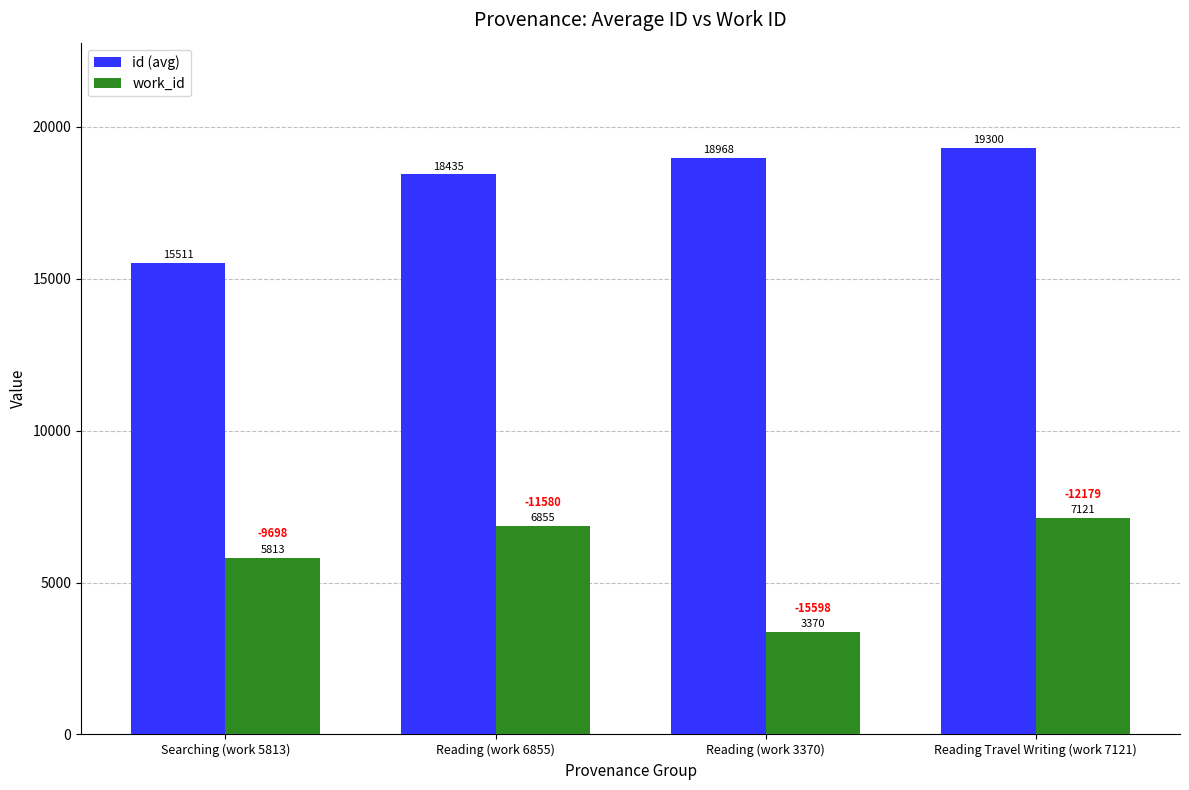

Between Reading (work 6855) and Reading Travel Writing (work 7121), which series saw the biggest shift?

id (avg)